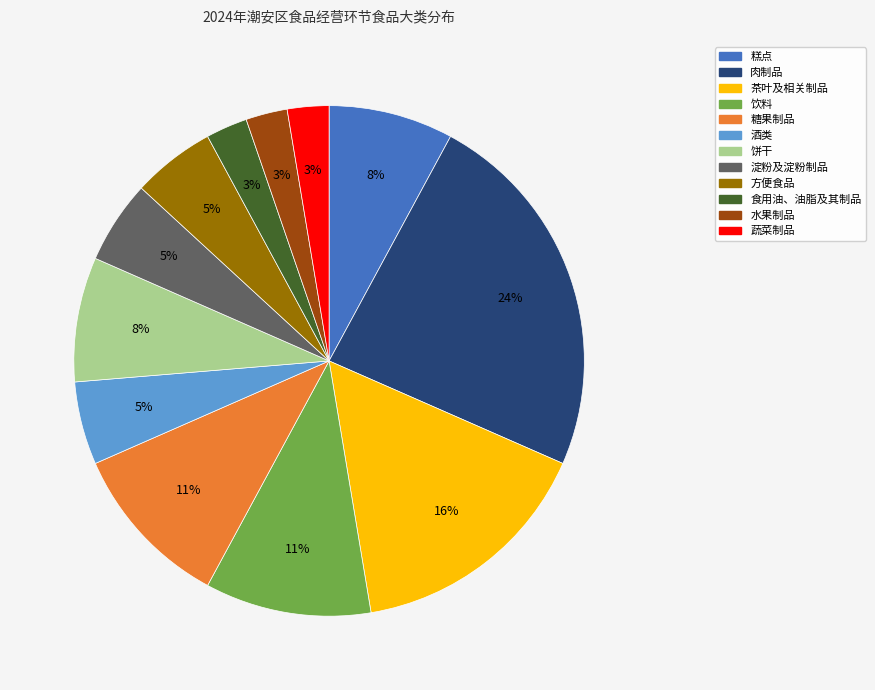

Do 糕点 and 食用油、油脂及其制品 together represent more than half of the pie?

No